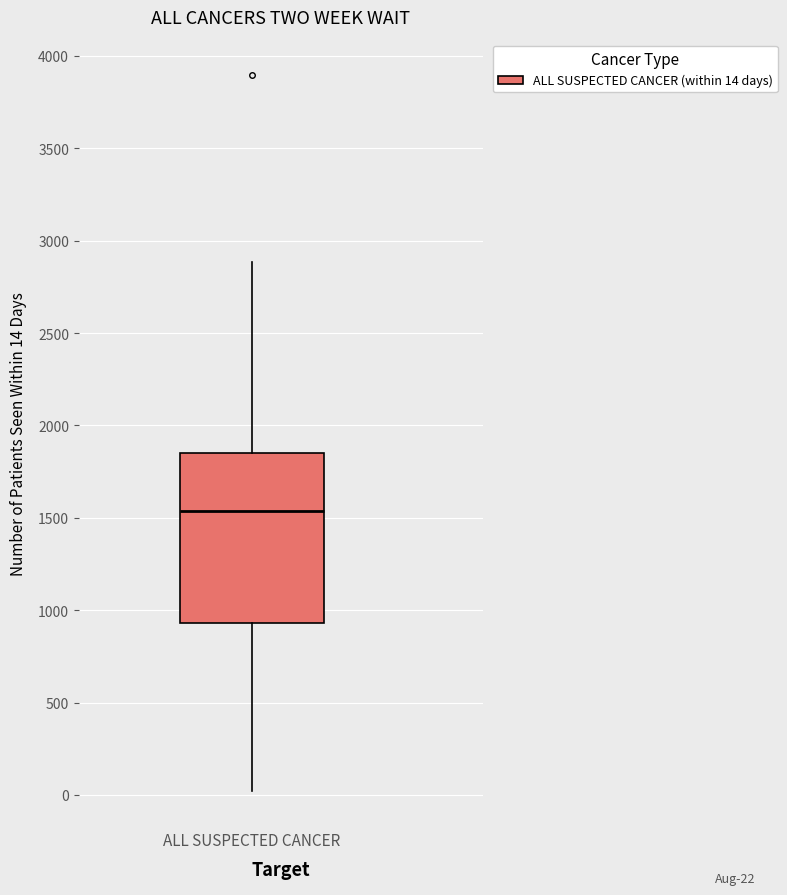

Transcribe this box plot: give where the median line is, the range the box spans, and where the two whiskers end, as read against the y-axis. The values are not printed on the chart, so give them approximately, as read against the axis.

median 1550, box 950 to 1850, whiskers 0 to 2900